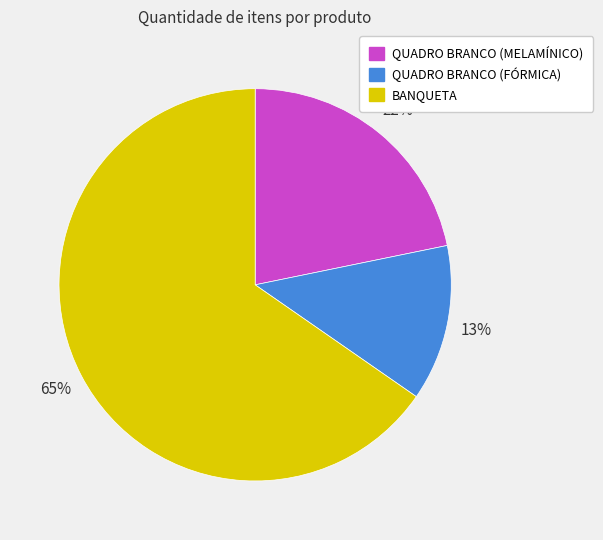

Rank the categories by value from highest to lowest.

BANQUETA, QUADRO BRANCO (MELAMÍNICO), QUADRO BRANCO (FÓRMICA)